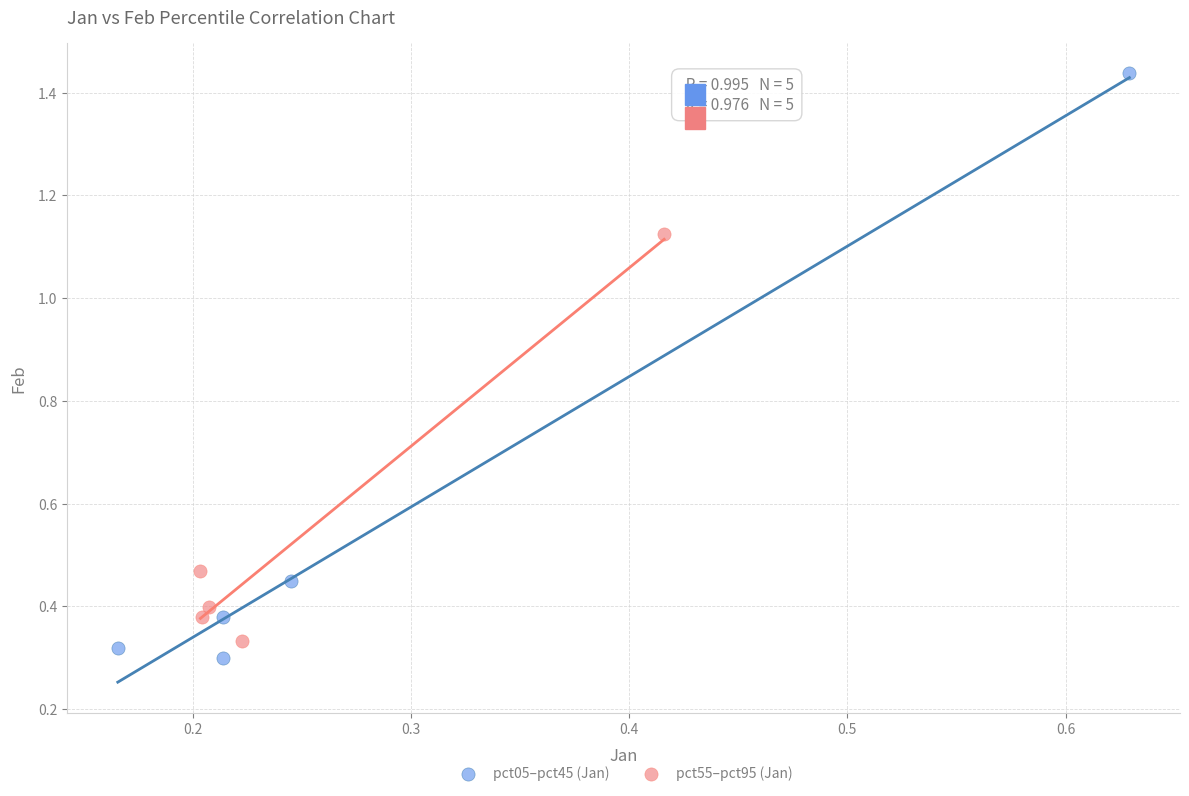

Which series contains the highest Y value?

pct05–pct45 (Jan)